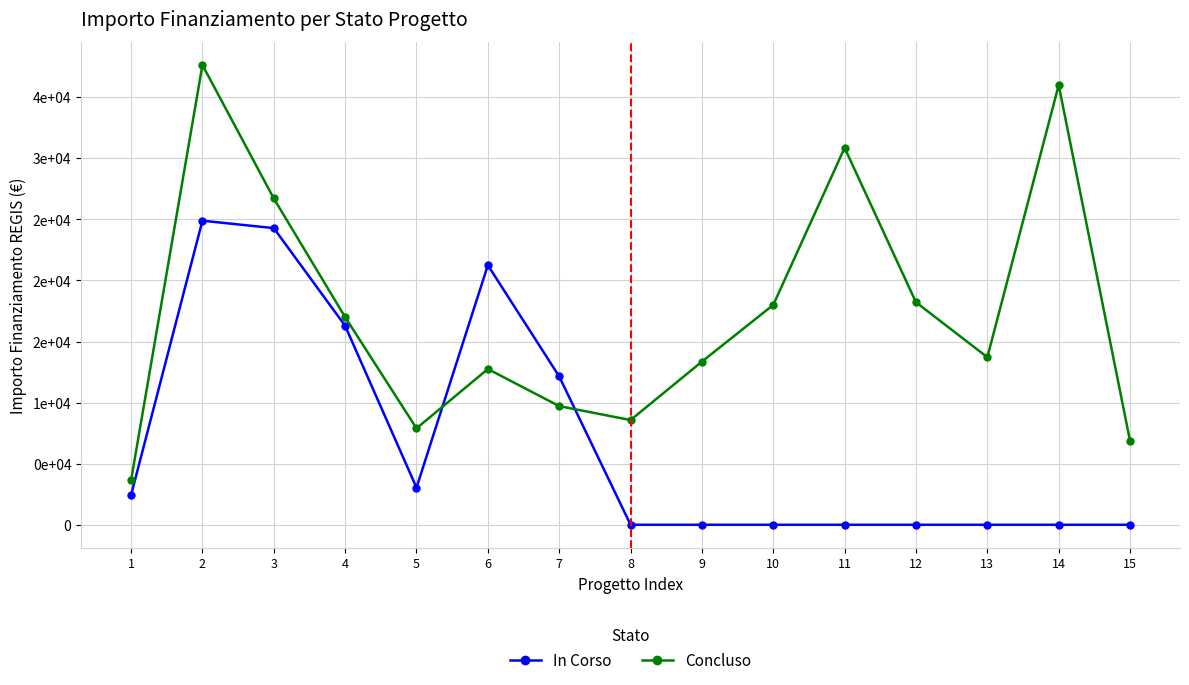

Reading left to right, extract all data points from this chart.

In Corso: 2428	24887	24280	16283	3035	21245	12140	0	0	0	0	0	0	0	0
Concluso: 3642	37634	26708	16996	7891	12747	9712	8570	13354	17997	30852	18210	13712	35994	6856